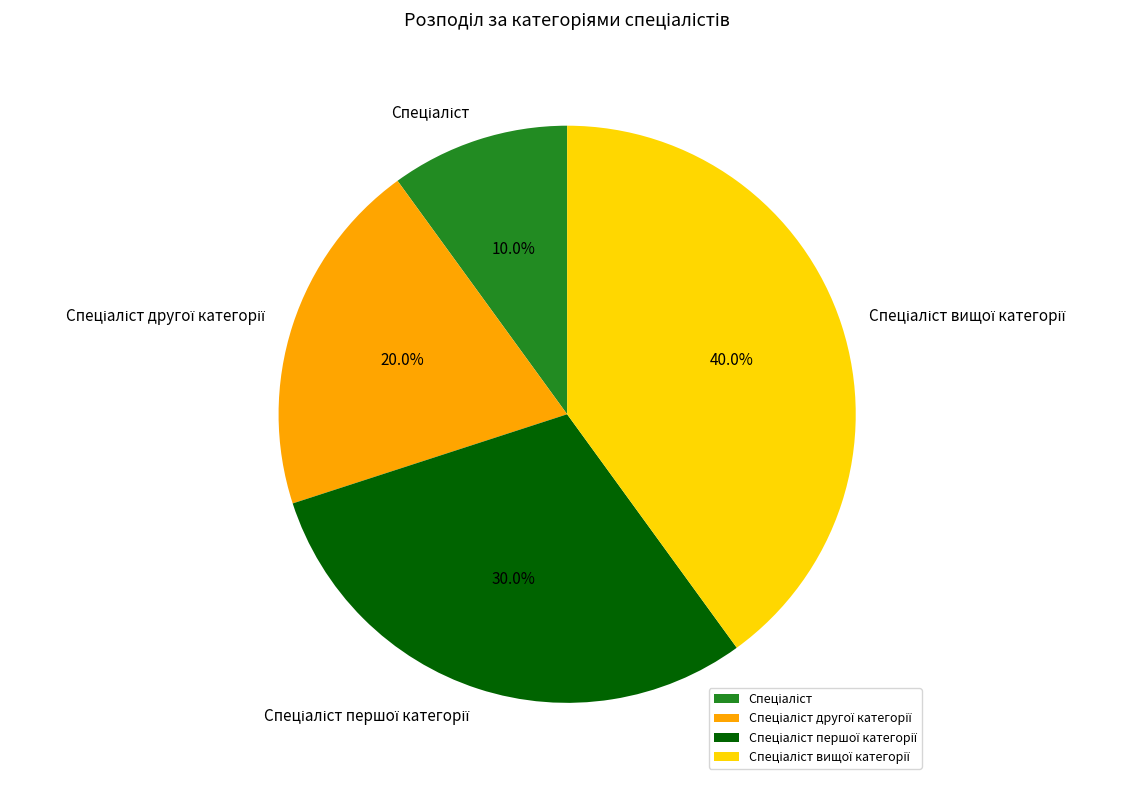

How many slices are in this pie chart?

4